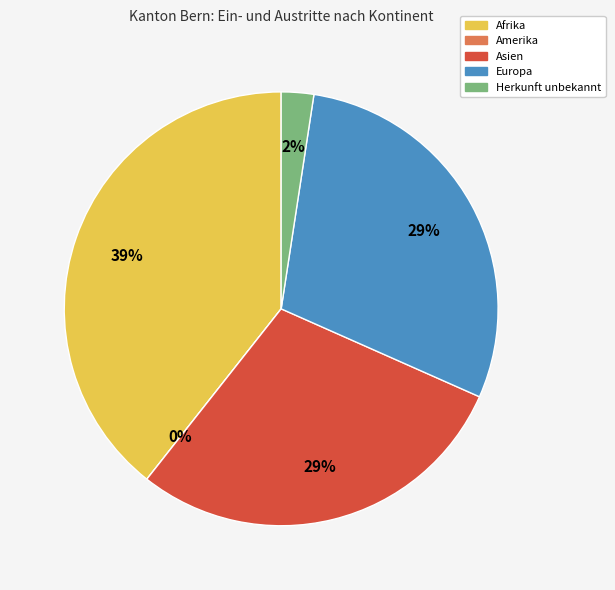

How many slices are in this pie chart?

5